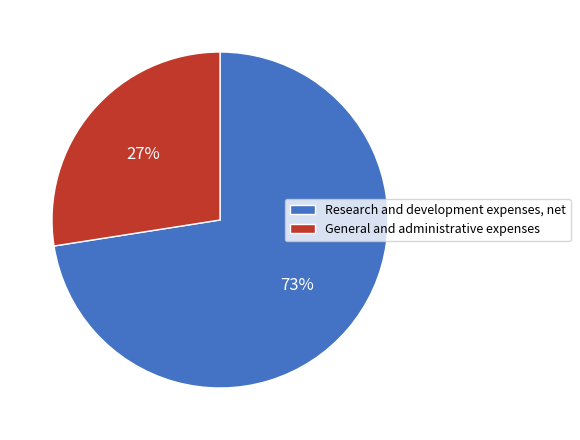

Is it true that General and administrative expenses is 40% of the pie?

False